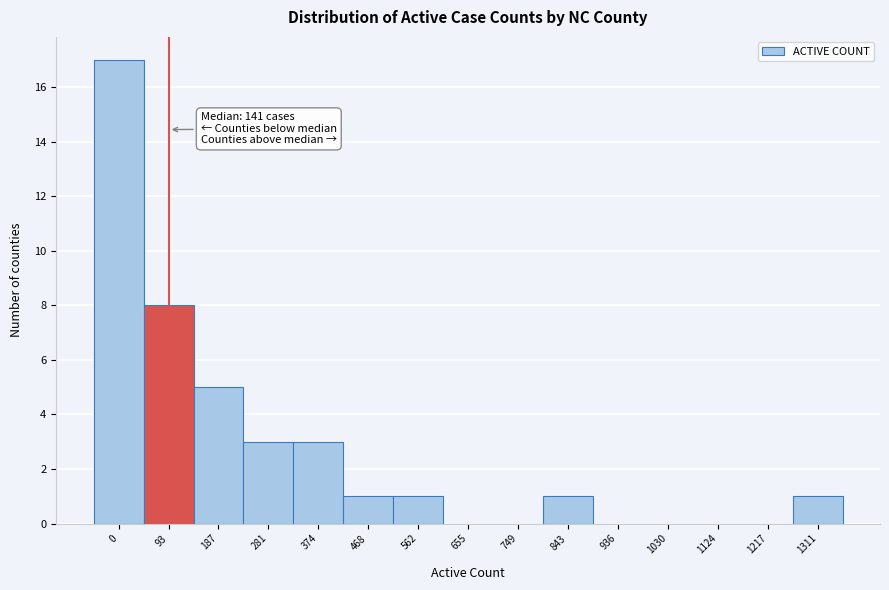

Reading left to right, extract all data points from this chart.

0=17	93=8	187=5	281=3	374=3	468=1	562=1	655=0	749=0	843=1	936=0	1030=0	1124=0	1217=0	1311=1